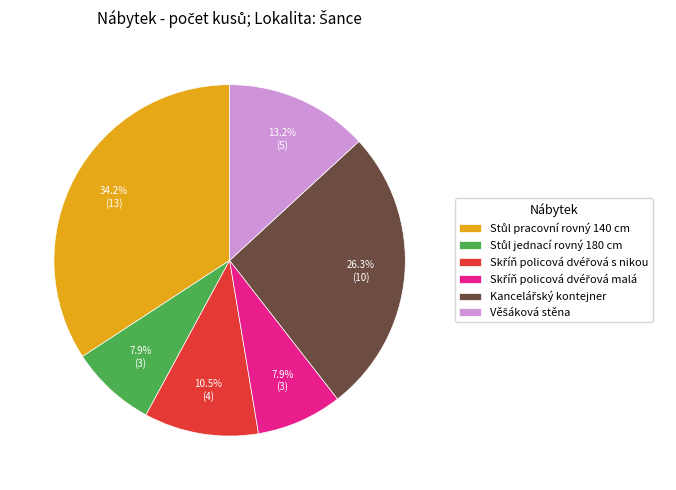

Does any single category account for the majority?

No